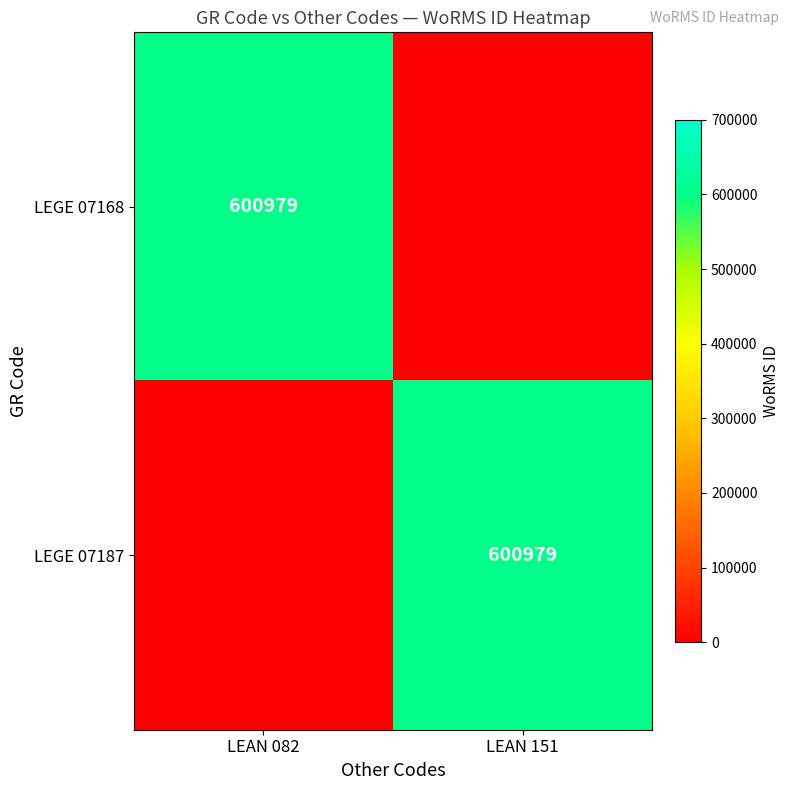

True or false: LEGE 07168 has a value of 600979 at LEAN 082.

True